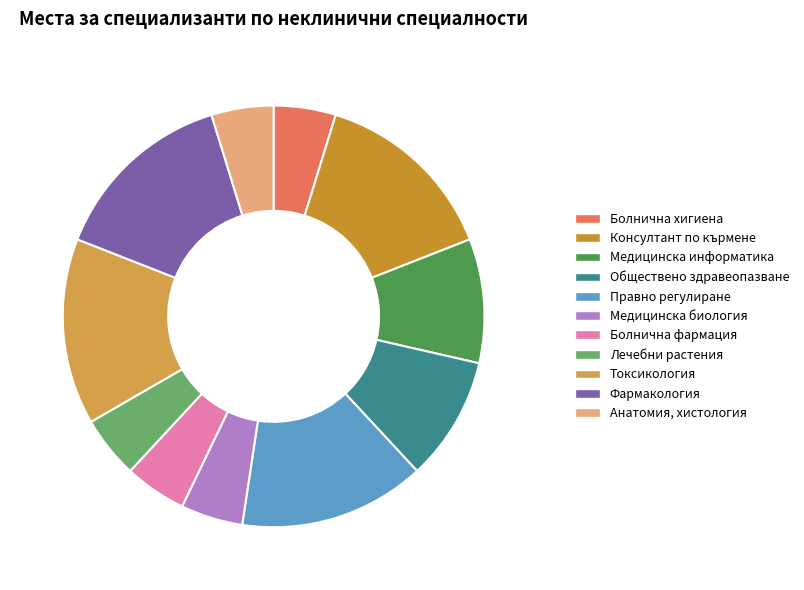

Count the number of slices in the pie.

11